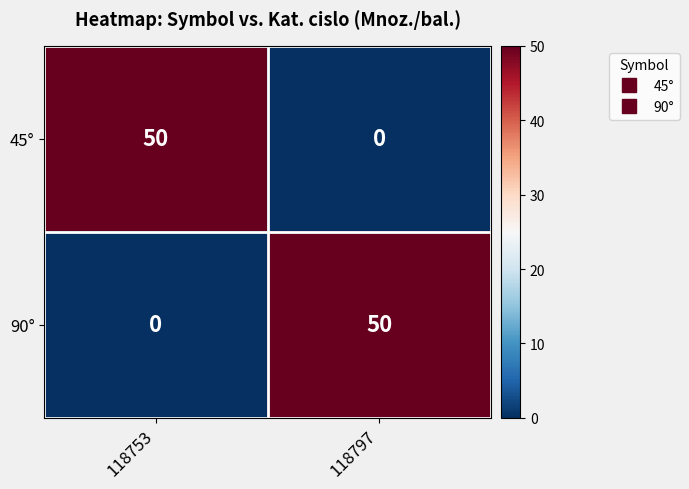

Reading left to right, transcribe all the data shown in this chart.

45°: 50	0
90°: 0	50